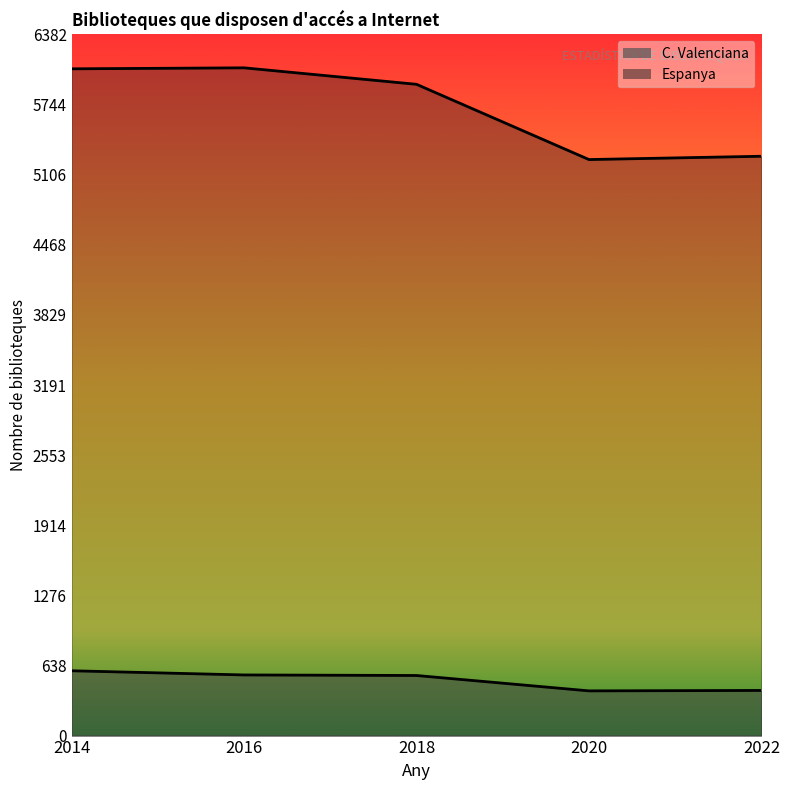

What value does the C. Valenciana series have at 2018?

547